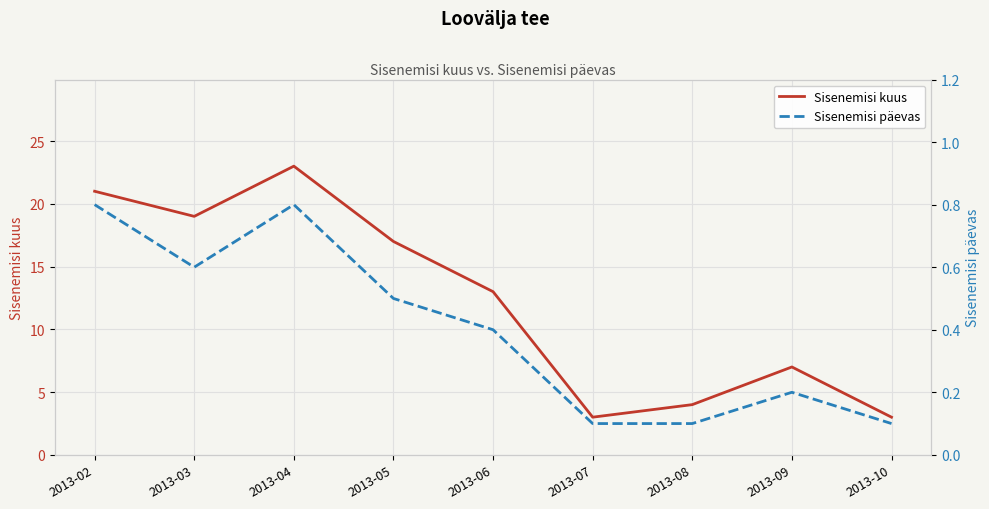

Which category has the highest value in the Sisenemisi kuus series?

2013-04